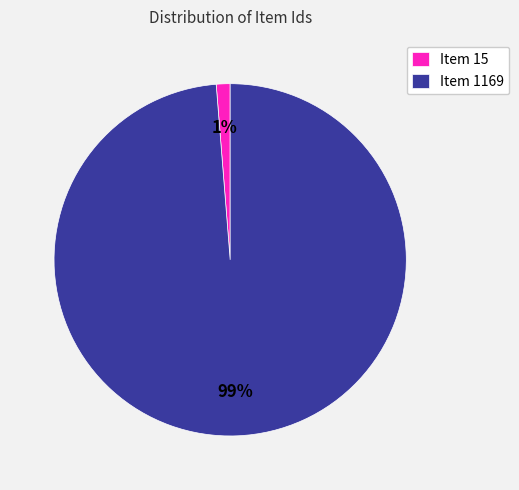

Rank the categories by value from highest to lowest.

Item 1169, Item 15